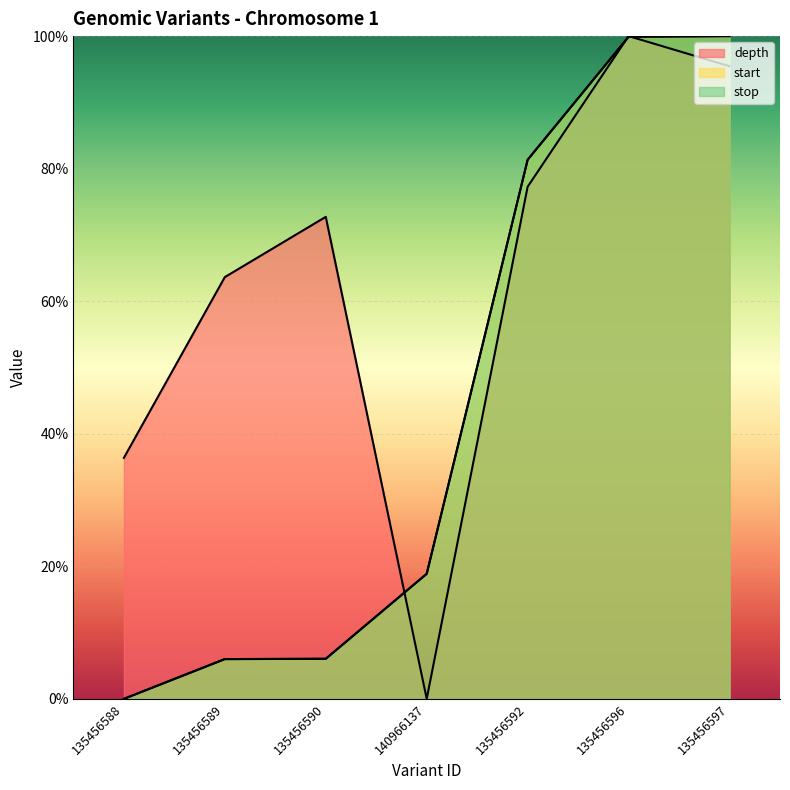

Is it true that start equals 9.0 at 135456589?

False